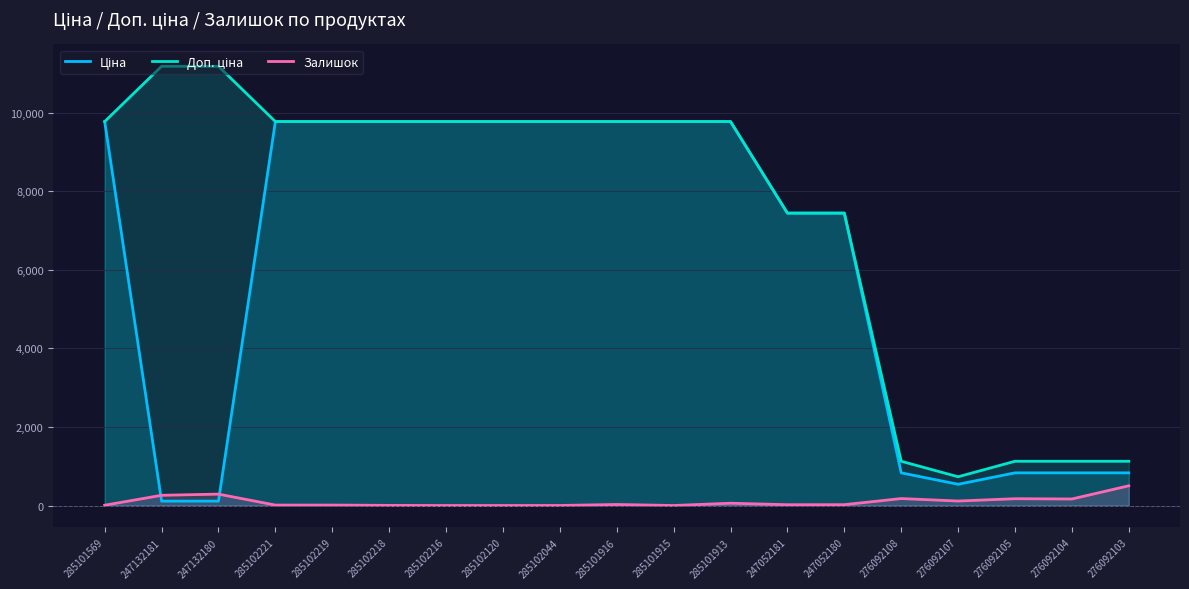

How many times do Залишок and Ціна cross each other?

2